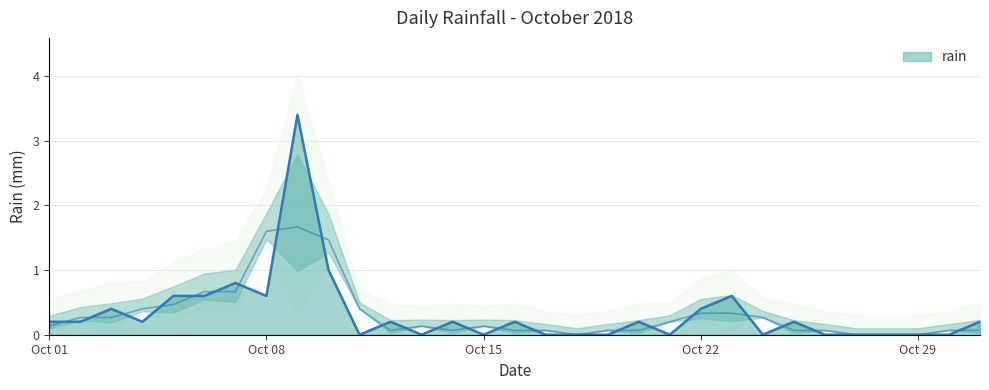

Reading left to right, list all the values displayed in this chart.

0.2	0.2	0.4	0.2	0.6	0.6	0.8	0.6	3.4	1.0	0.0	0.2	0.0	0.2	0.0	0.2	0.0	0.0	0.0	0.2	0.0	0.4	0.6	0.0	0.2	0.0	0.0	0.0	0.0	0.0	0.2